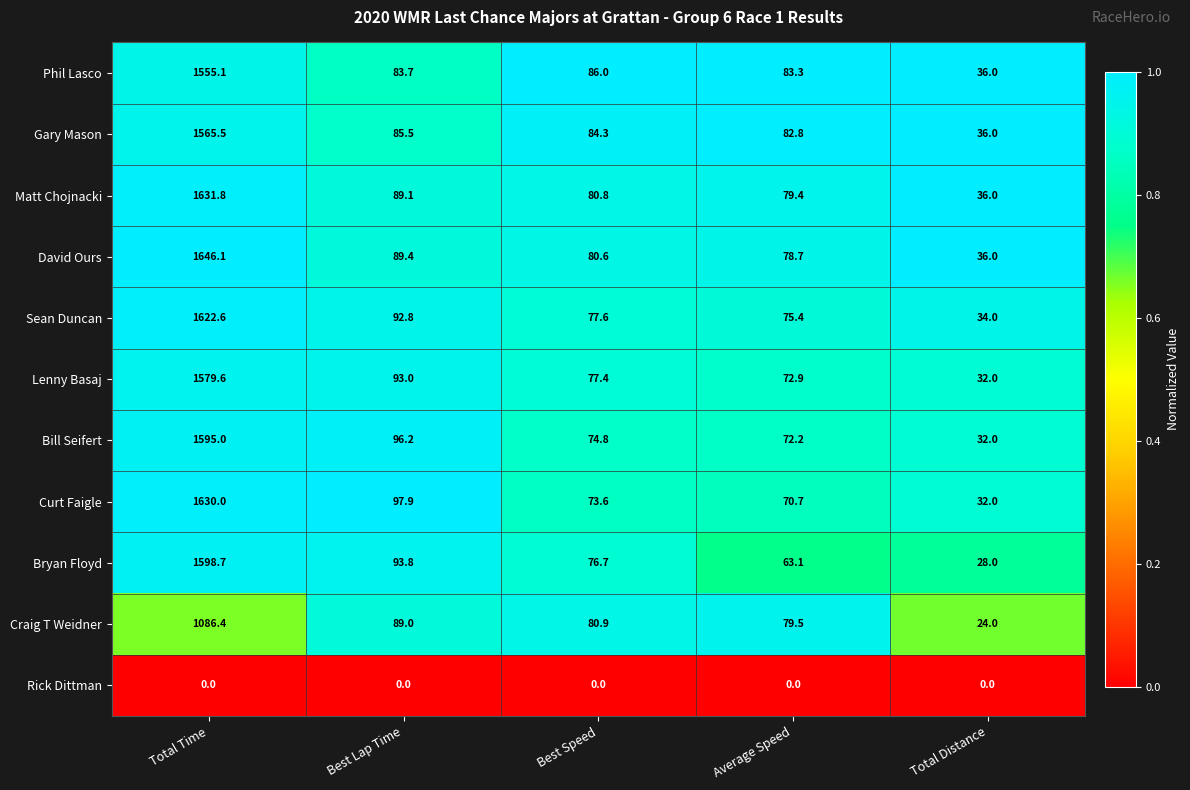

Rank the series by their maximum value, from lowest to highest.

Rick Dittman, Craig T Weidner, Phil Lasco, Gary Mason, Lenny Basaj, Bill Seifert, Bryan Floyd, Sean Duncan, Curt Faigle, Matt Chojnacki, David Ours